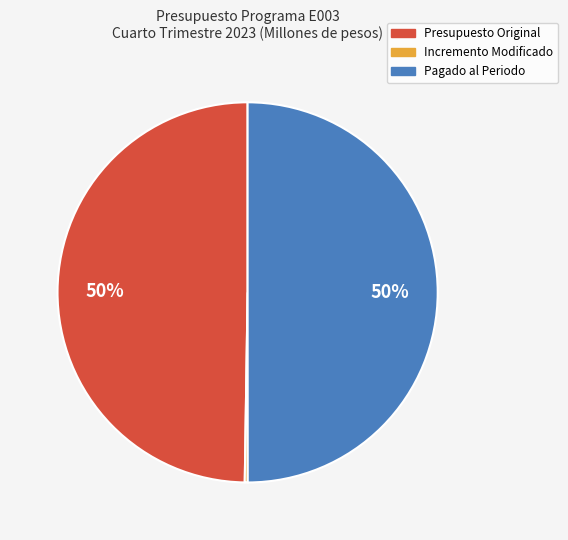

To the nearest percent, what is the average slice percentage?

33%